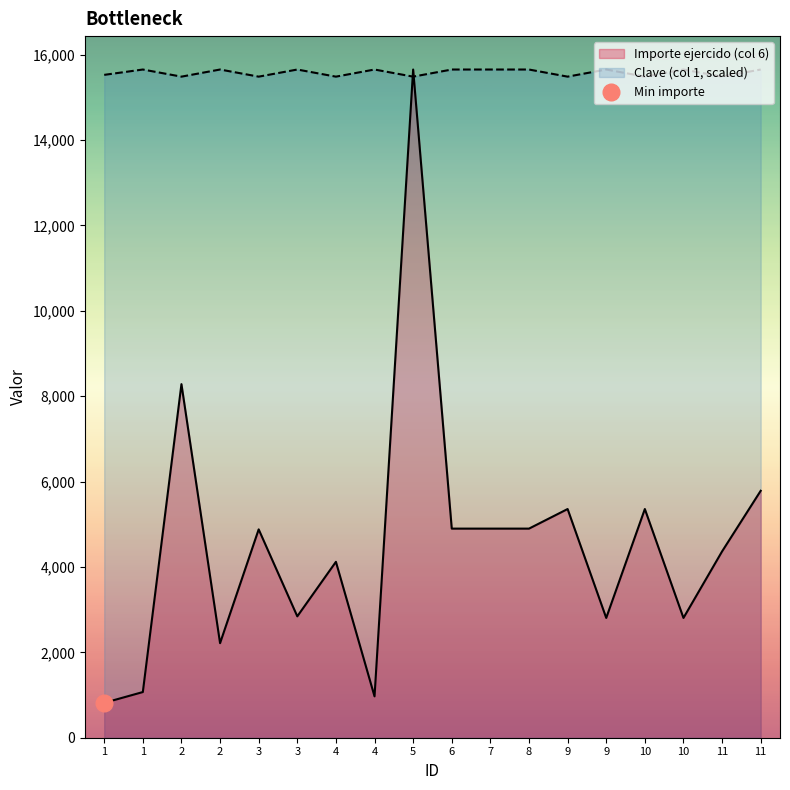

What is the sum of all Importe ejercido (col 6) values?

82017.8